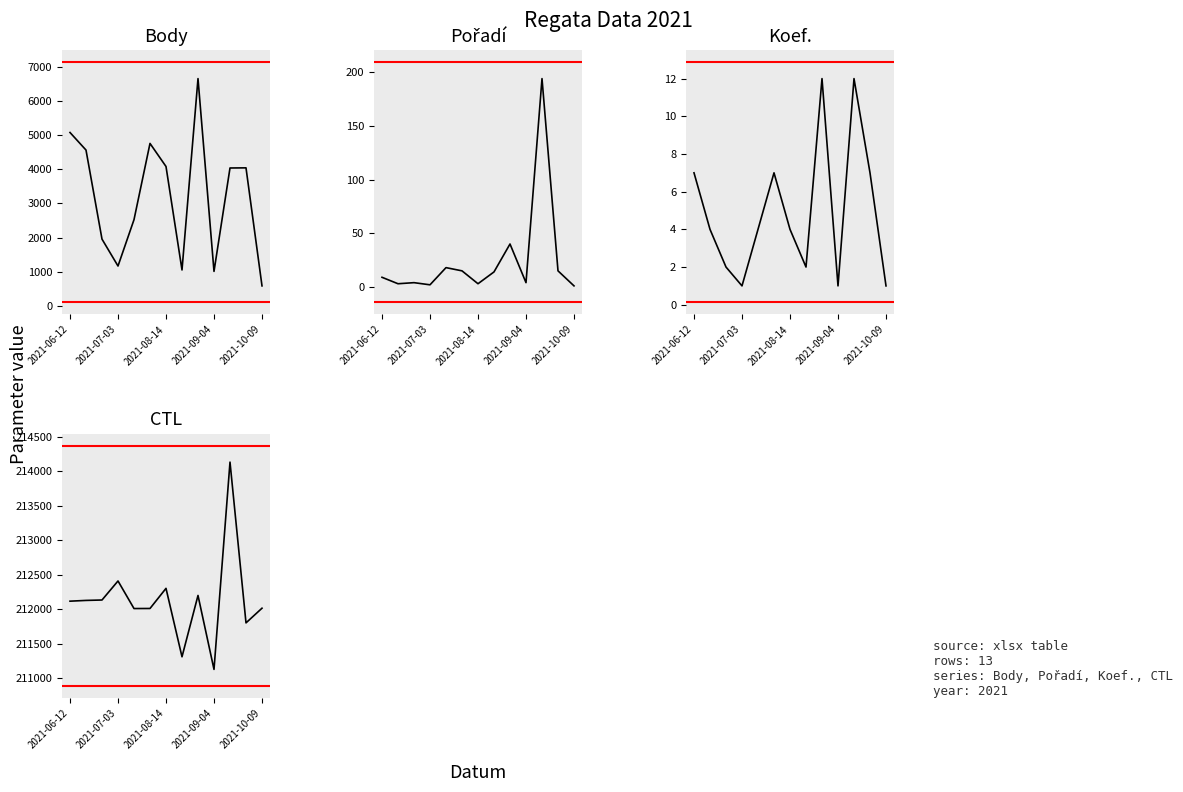

Reading left to right, extract all data points from this chart.

Body: 5086	4570	1952	1162	2524	4765	4087	1046	6670	1004	4043	4047	578
Pořadí: 9	3	4	2	18	15	3	14	40	4	194	15	1
Koef.: 7	4	2	1	4	7	4	2	12	1	12	7	1
CTL: 212116	212127	212133	212409	212009	212010	212302	211309	212199	211126	214134	211801	212014